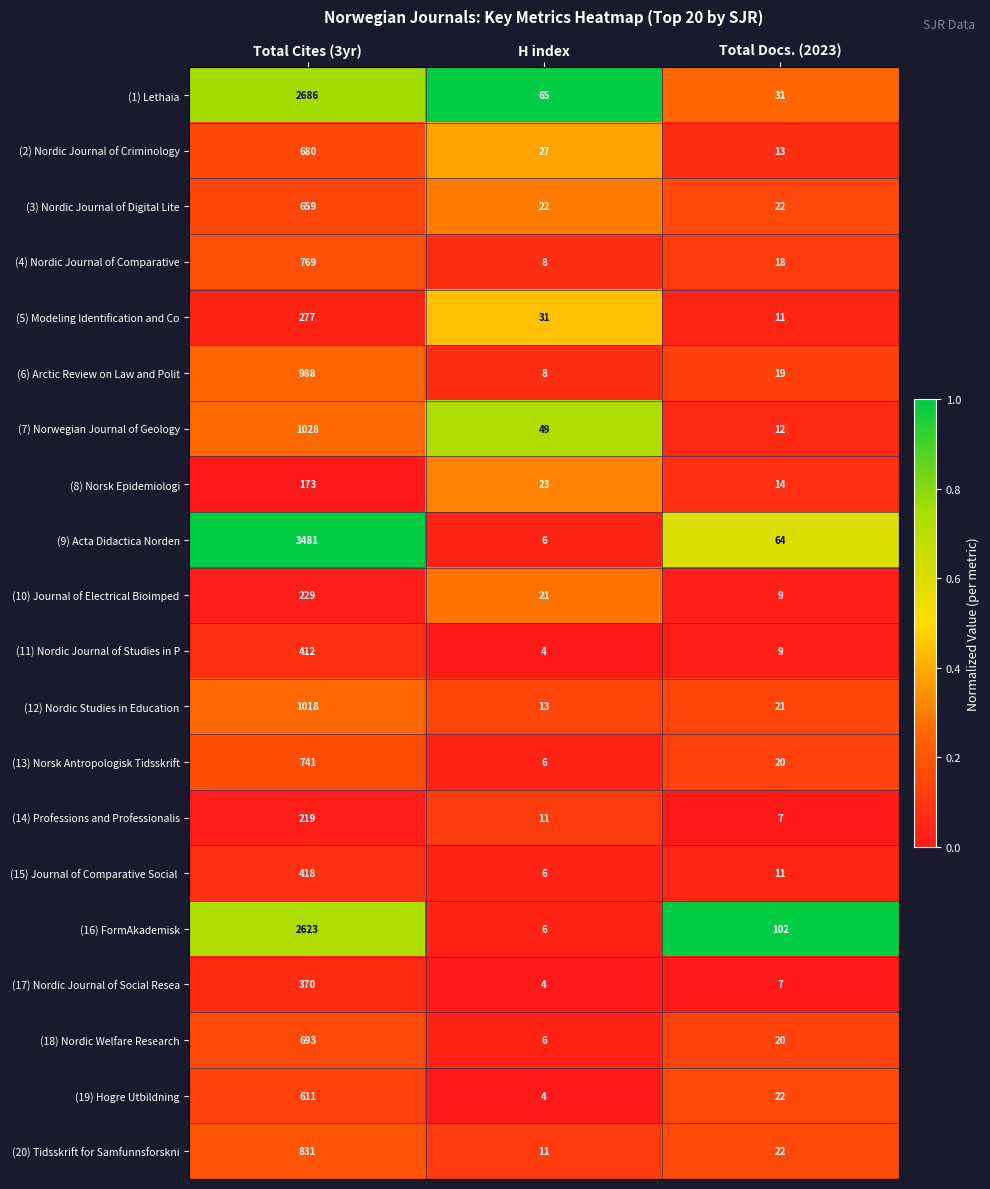

List the labels in order of (6) Arctic Review on Law and Polit value, smallest first.

H index, Total Docs. (2023), Total Cites (3yr)